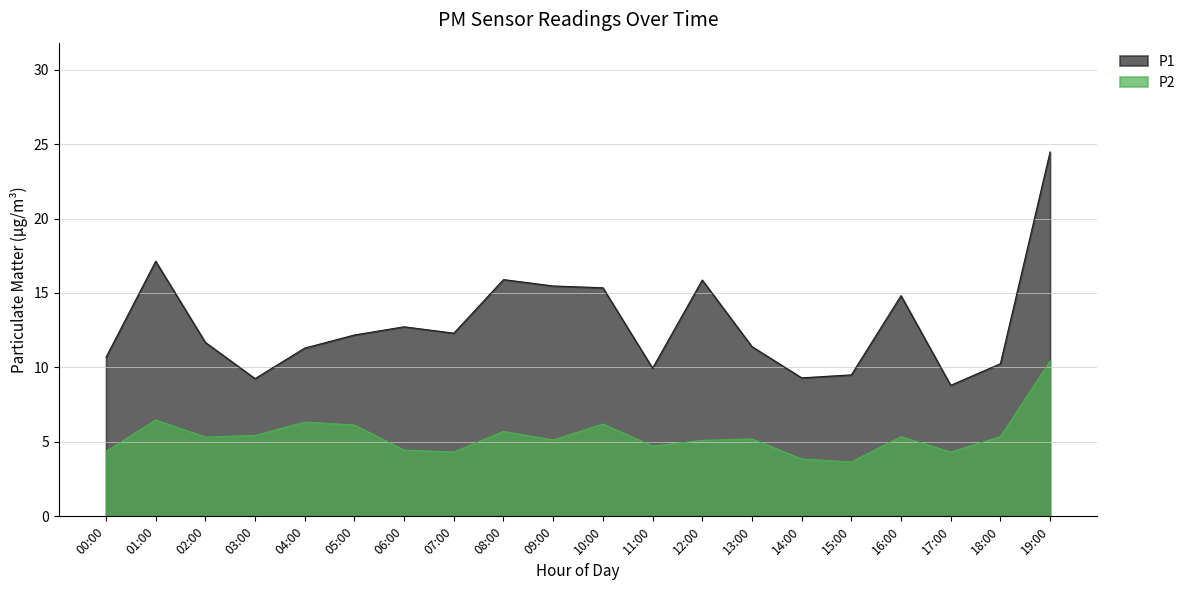

Reading right to left, what are all the values shown in this chart?

P1: 24.5	10.2	8.8	14.8	9.5	9.3	11.4	15.9	9.9	15.3	15.5	15.9	12.3	12.7	12.2	11.3	9.2	11.7	17.1	10.7
P2: 10.4	5.3	4.3	5.3	3.6	3.9	5.2	5.1	4.7	6.2	5.1	5.7	4.3	4.5	6.1	6.3	5.4	5.3	6.5	4.3